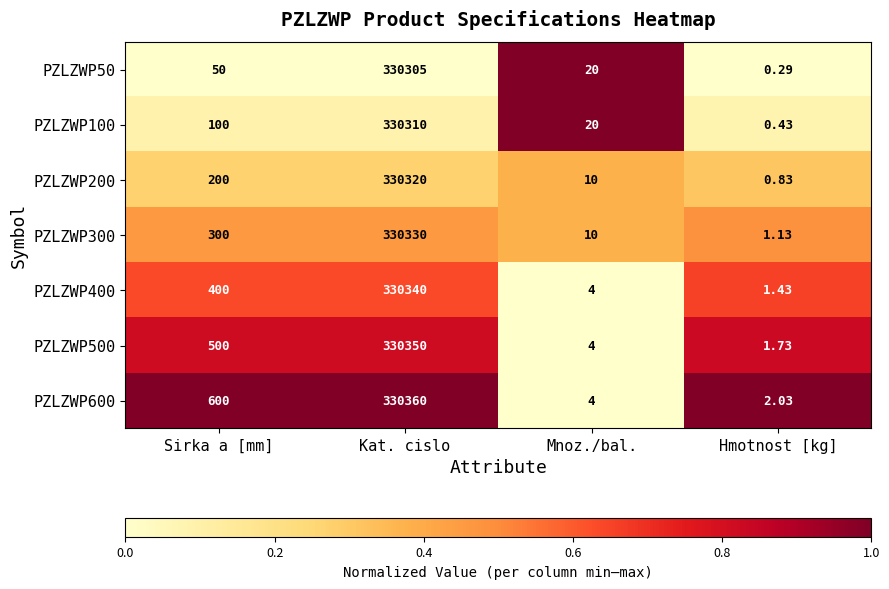

Where is PZLZWP100 nearest to the value 165155?

Sirka a [mm]